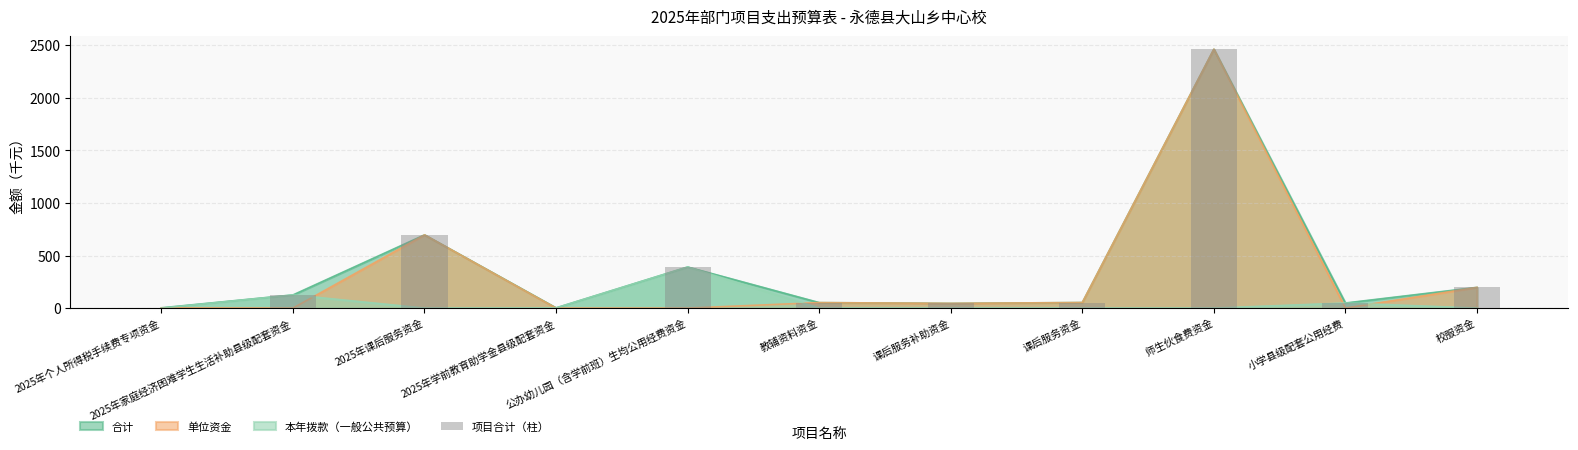

At which label does the data first exceed 52?

2025年家庭经济困难学生生活补助县级配套资金